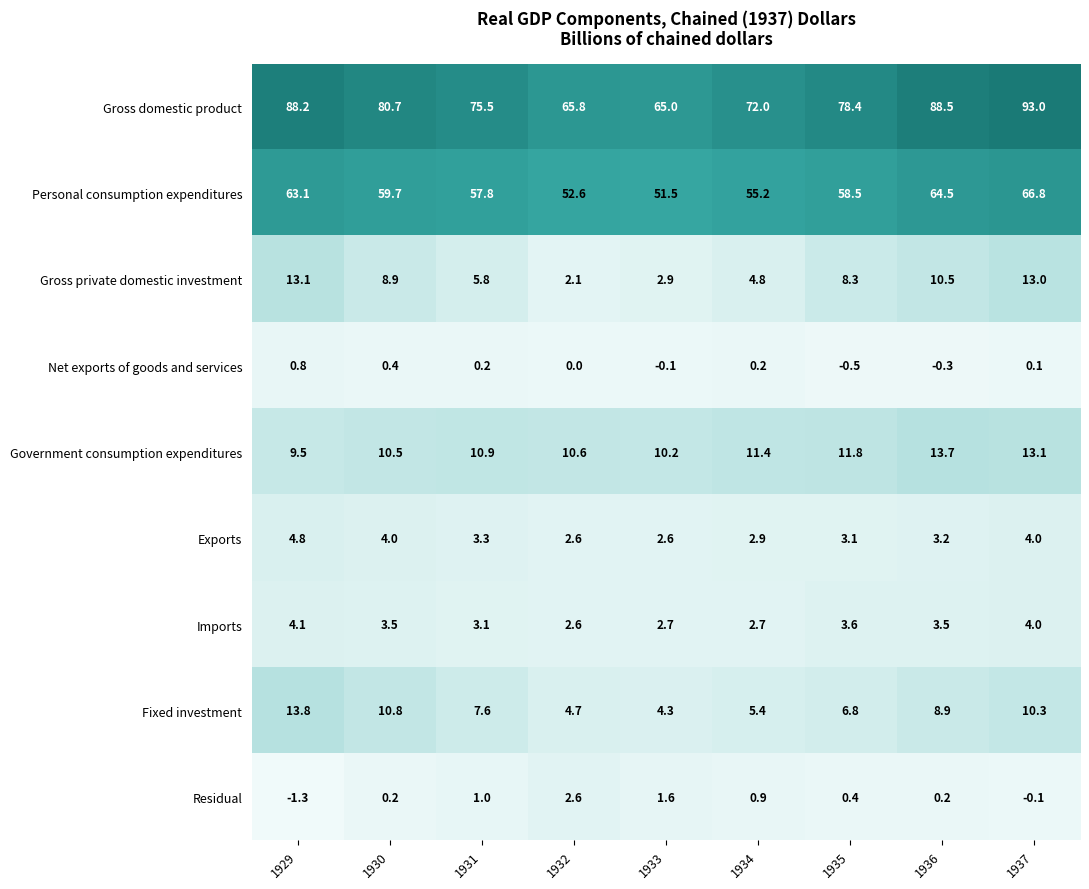

What is the maximum value for Personal consumption expenditures?

66.8